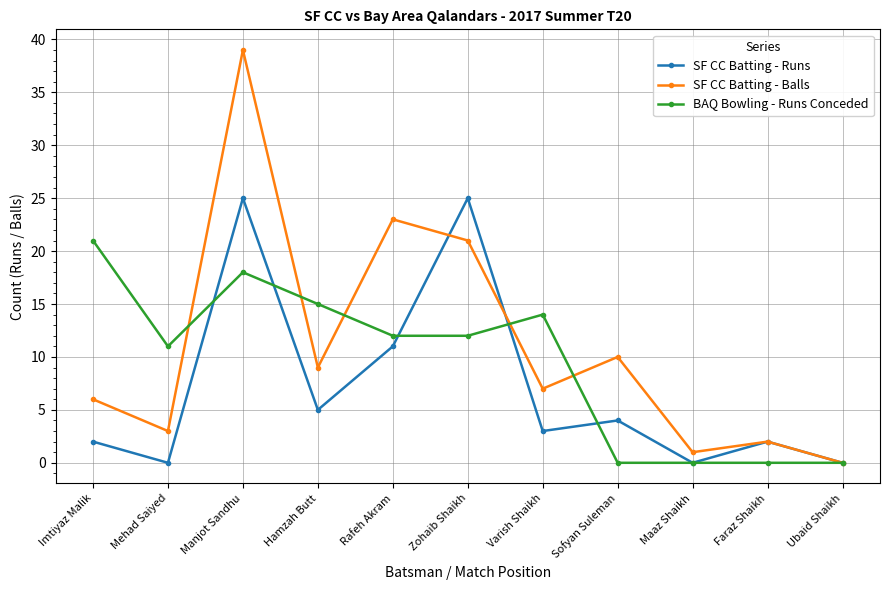

What is the sum of all SF CC Batting - Runs values?

77